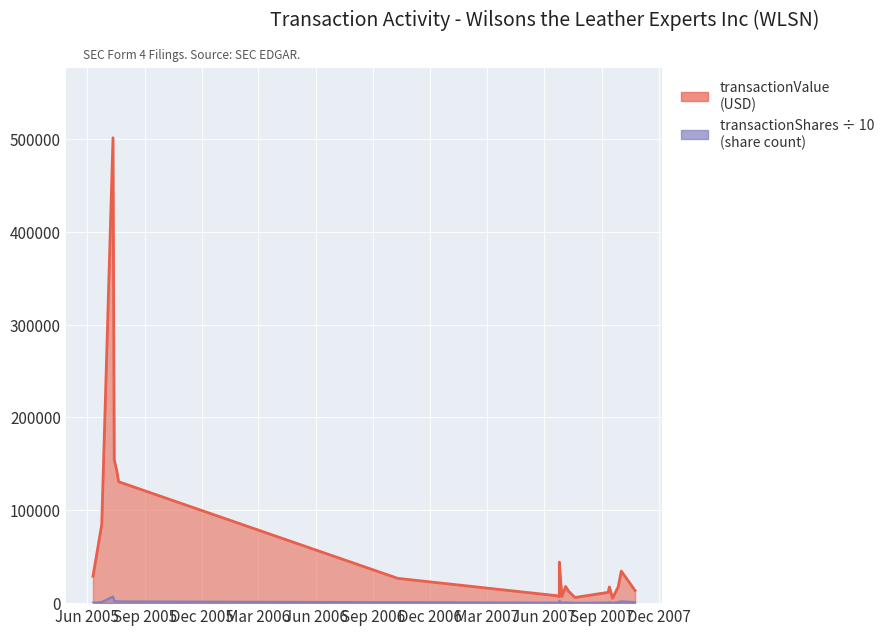

What is the minimum value for transactionValue?

5297